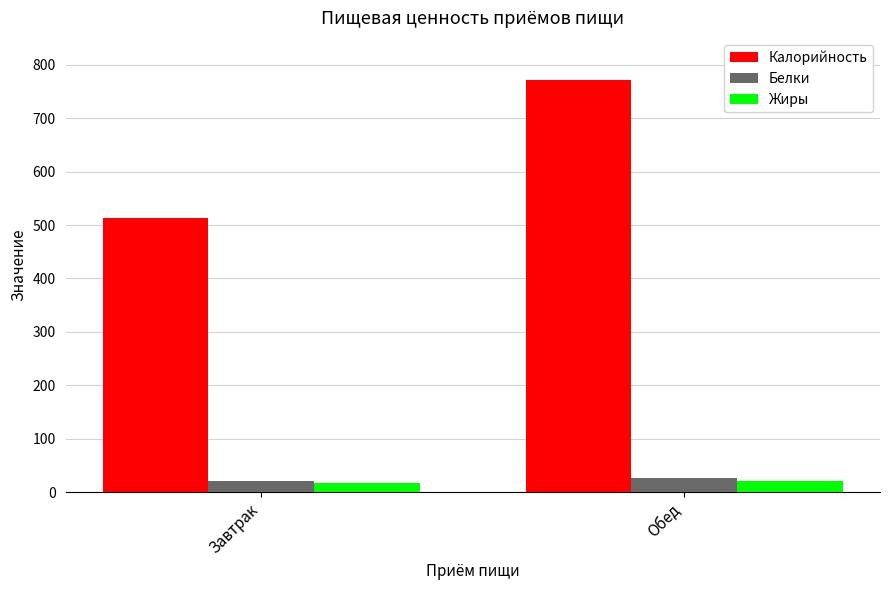

What is the approximate value of Калорийность at Завтрак?

513.7